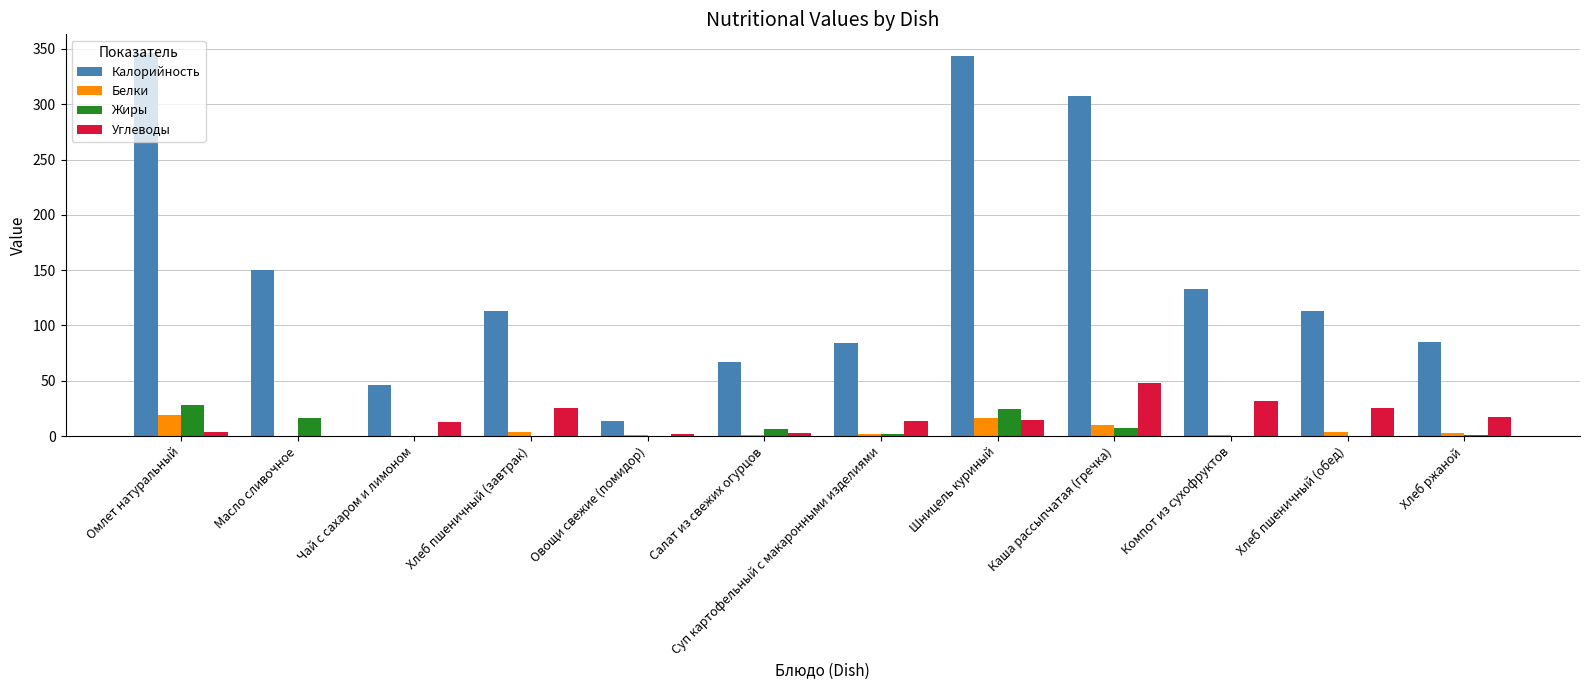

Is the value of Белки at Омлет натуральный greater than the value of Углеводы at Масло сливочное?

Yes